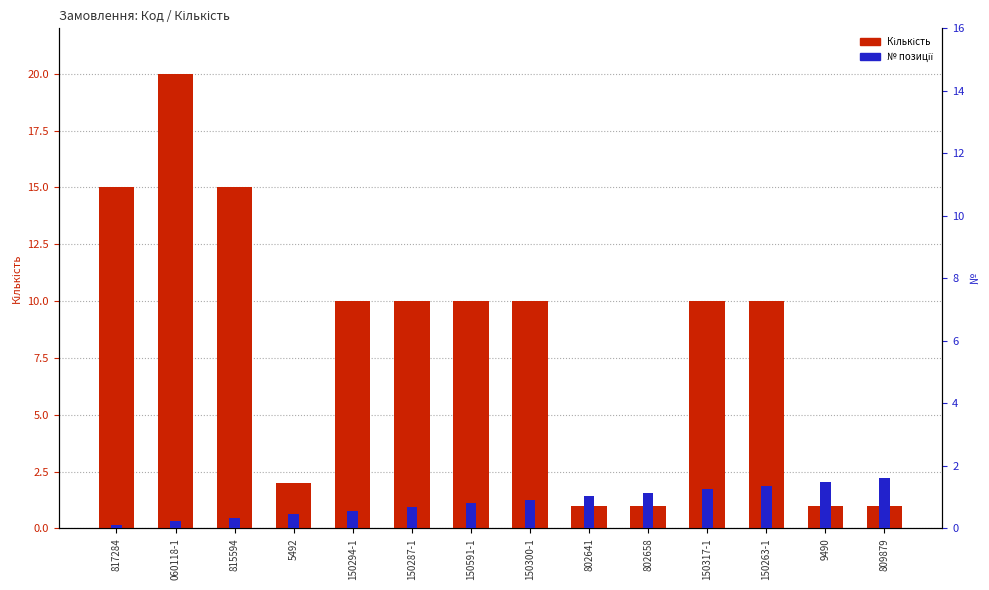

At how many categories does at least one series exceed 9?

9